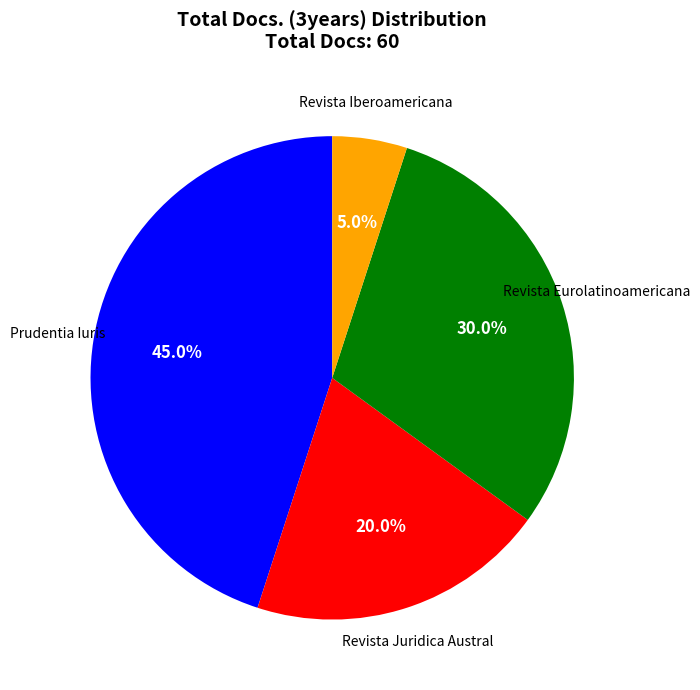

Is there any slice that represents more than half of the pie?

No